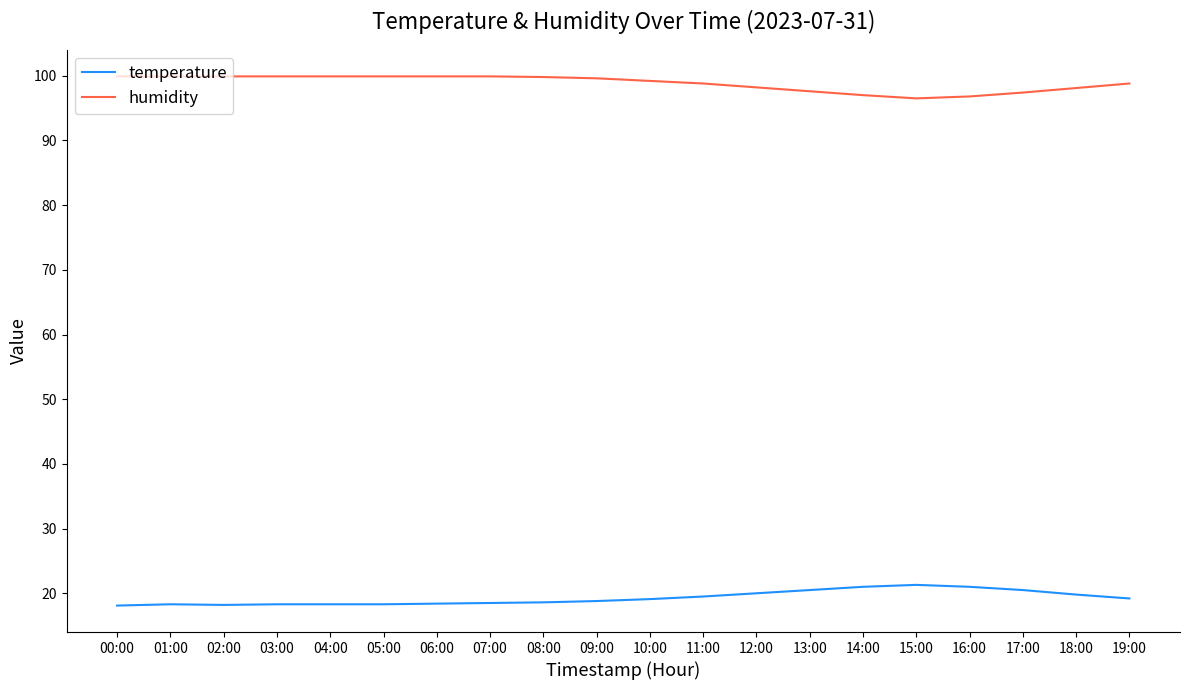

What is the greatest value displayed?

99.9